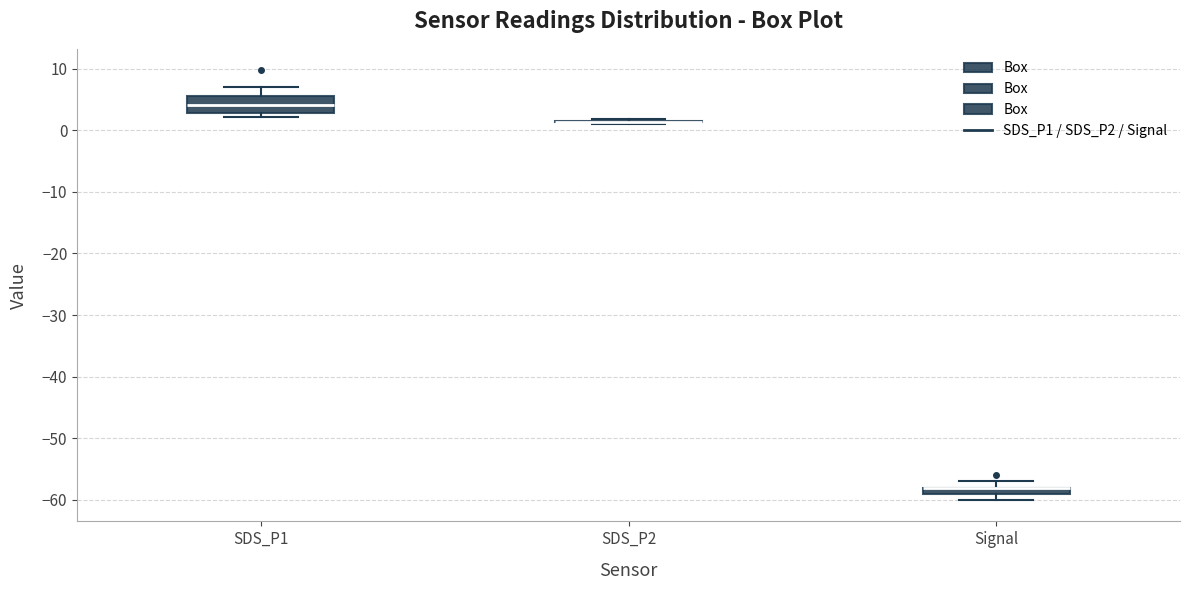

Which box is the tallest, from its lower edge to its upper edge?

SDS_P1